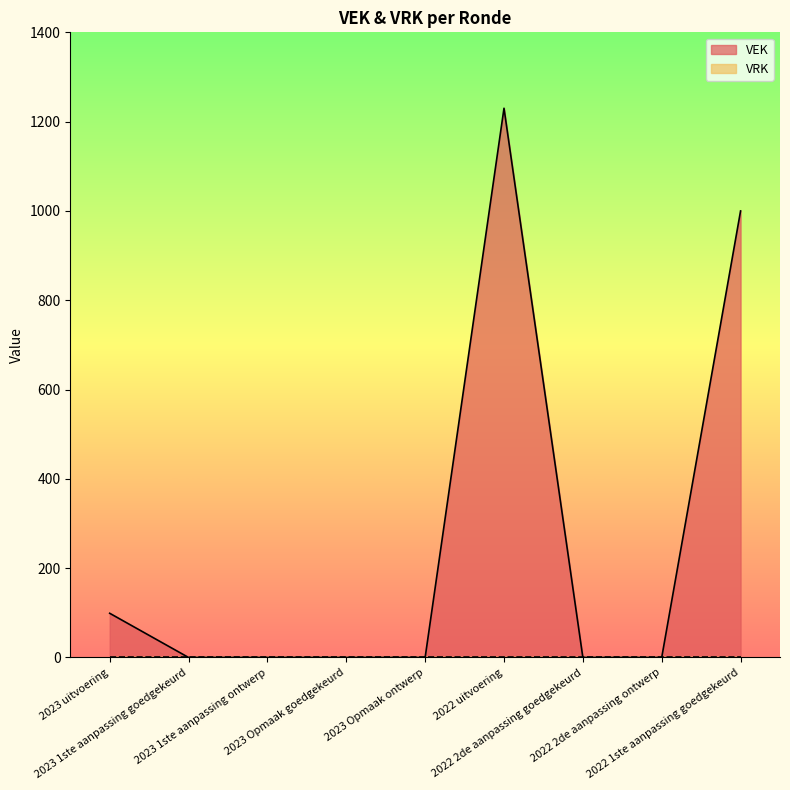

List the labels in order of value, smallest first.

2023 1ste aanpassing goedgekeurd, 2023 1ste aanpassing ontwerp, 2023 Opmaak goedgekeurd, 2023 Opmaak ontwerp, 2022 2de aanpassing goedgekeurd, 2022 2de aanpassing ontwerp, 2023 uitvoering, 2022 1ste aanpassing goedgekeurd, 2022 uitvoering